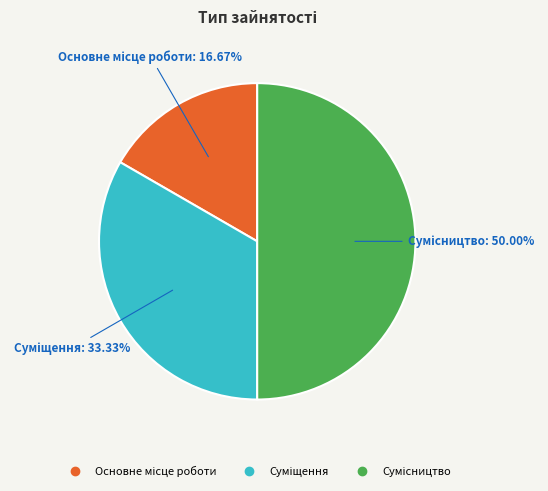

Count the number of slices in the pie.

3